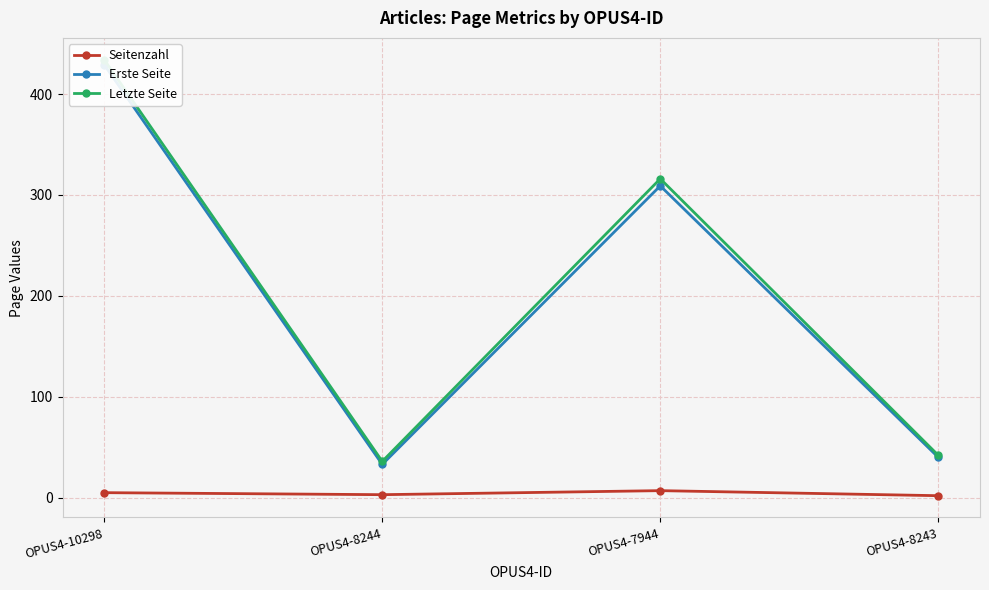

What is the difference between the second highest and second lowest values in the Letzte Seite series?

274